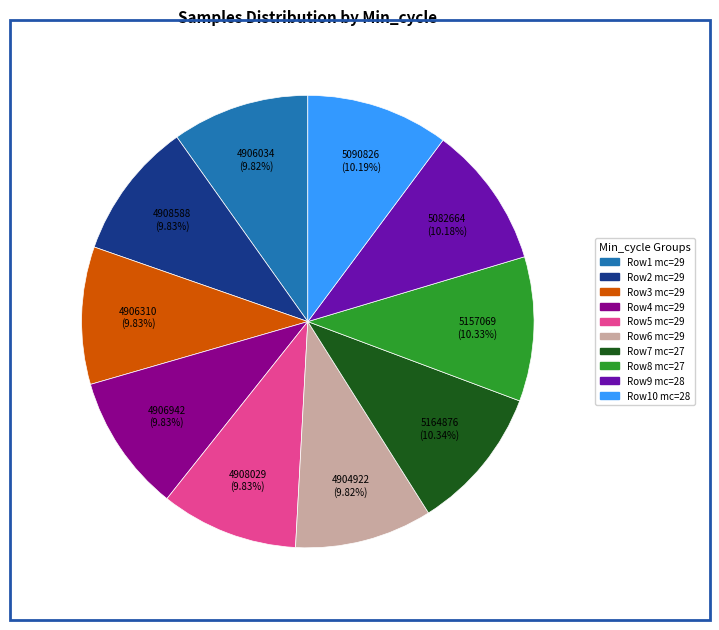

To the nearest percent, what is the average slice percentage?

10%